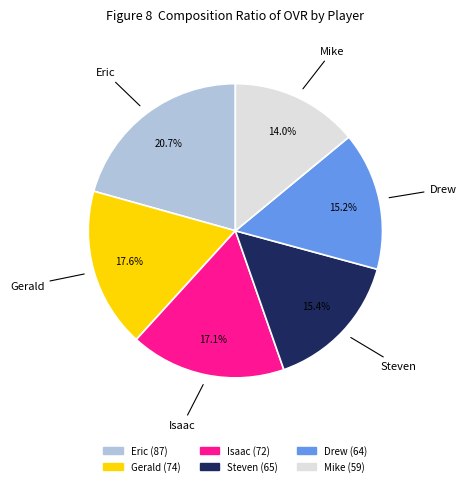

Which slice is the largest?

Eric